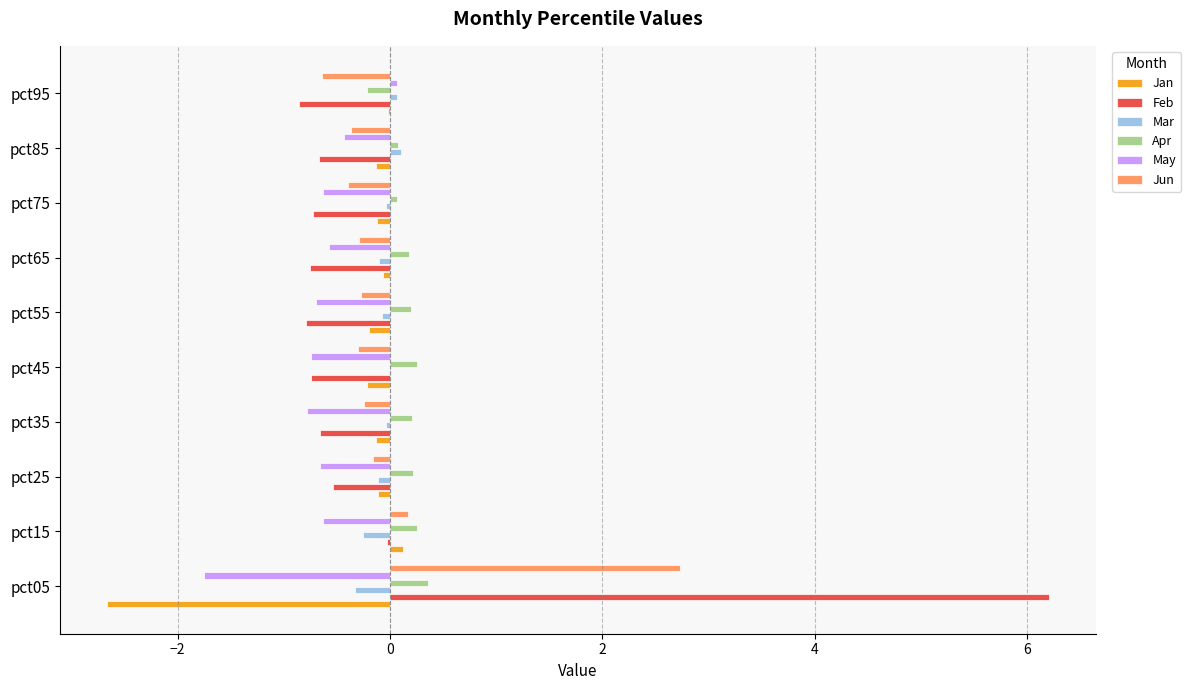

What is the greatest value displayed?

6.2